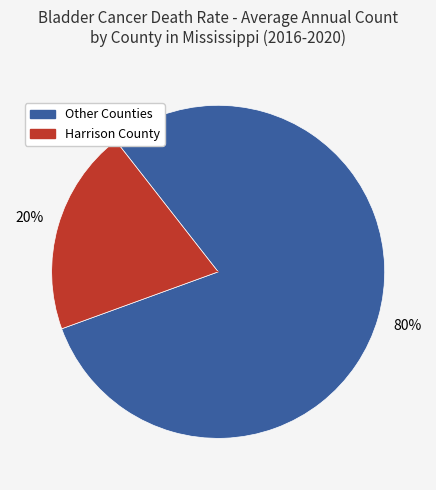

Does any single category account for the majority?

Yes